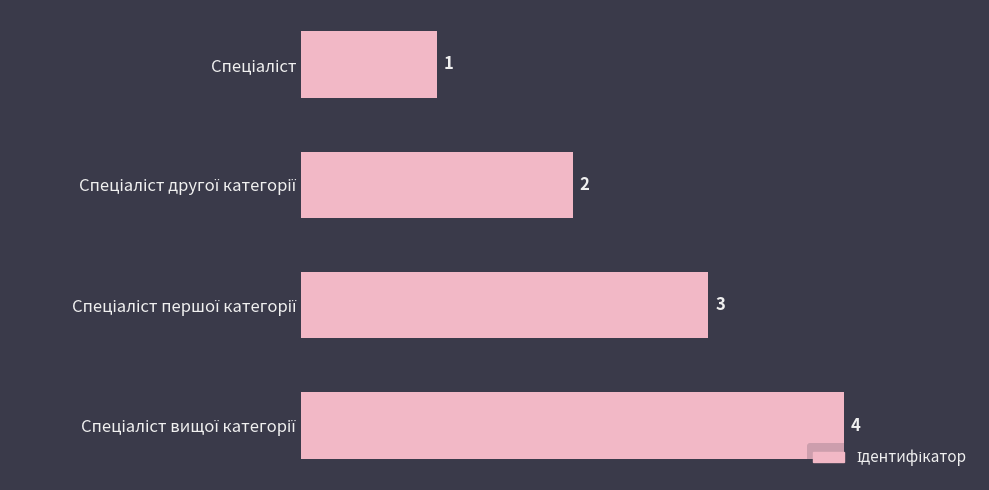

How many values are between 2 and 4?

3